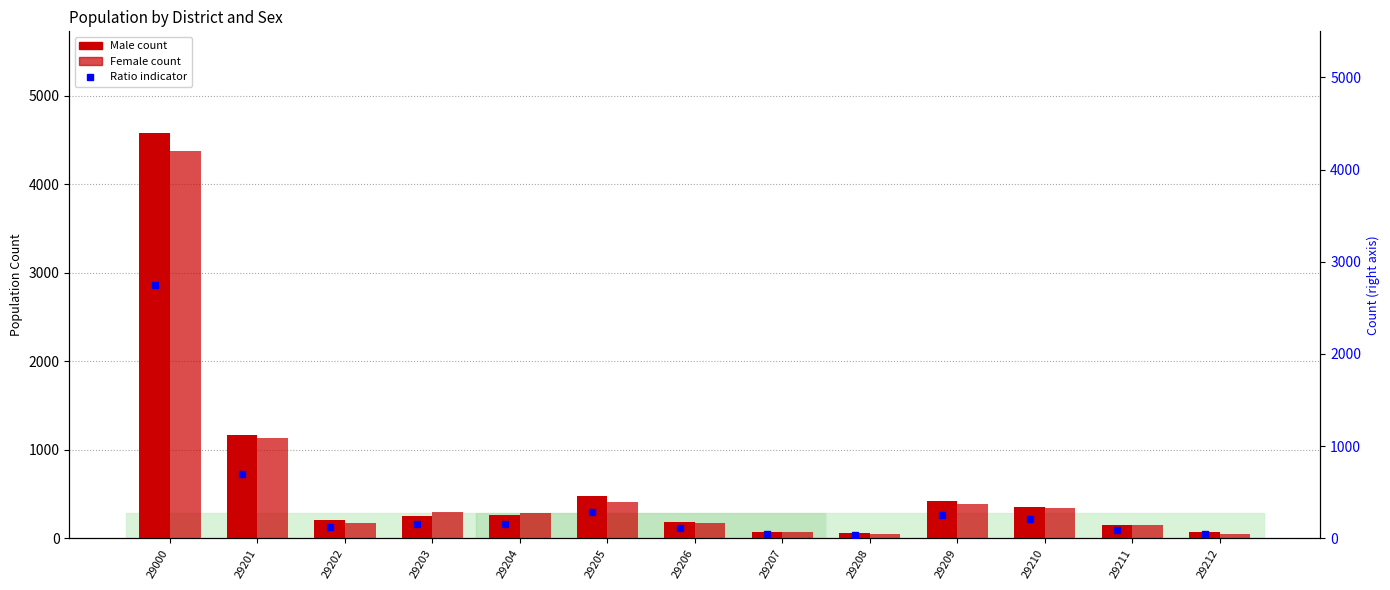

What is the maximum value shown in the chart?

4583